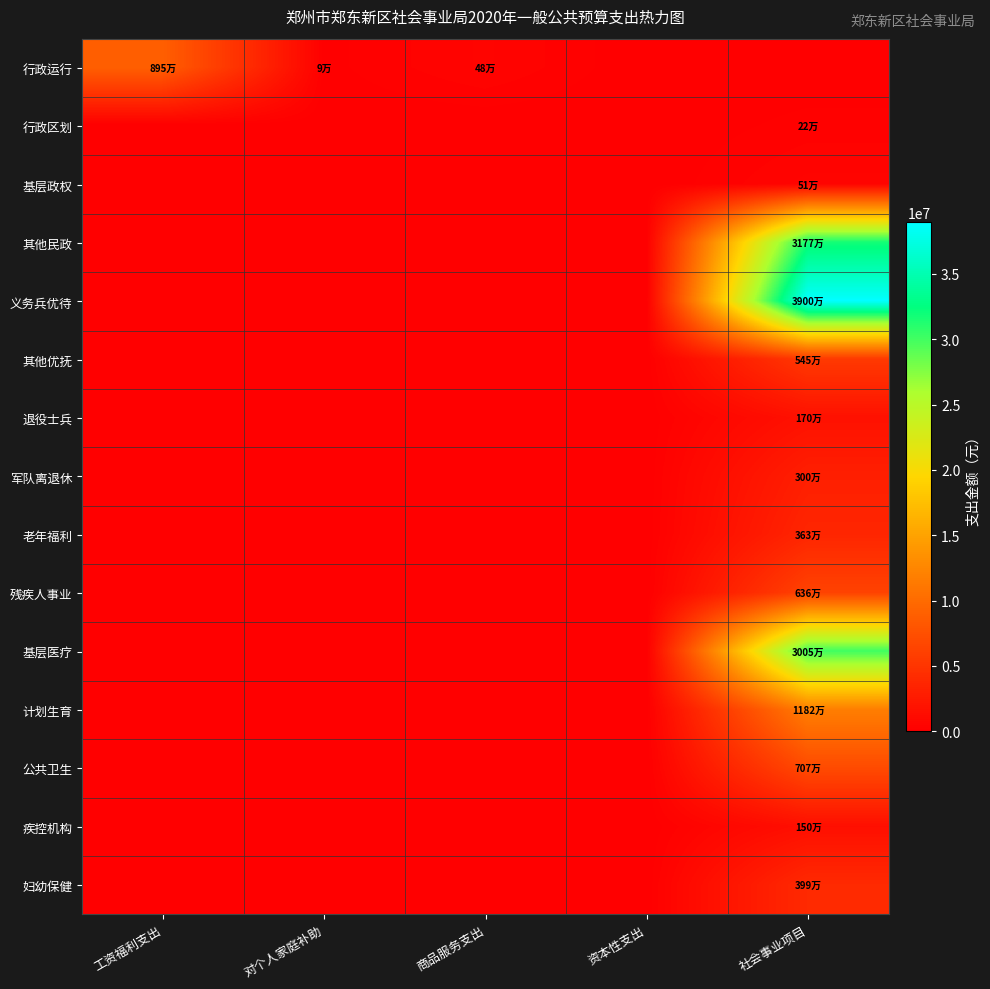

Reading left to right, extract all data points from this chart.

行政运行: 工资福利支出=8951823.6	对个人家庭补助=88026.0	商品服务支出=485000.0	资本性支出=0.0	社会事业项目=0.0
行政区划: 工资福利支出=0.0	对个人家庭补助=0.0	商品服务支出=0.0	资本性支出=0.0	社会事业项目=217800.0
基层政权: 工资福利支出=0.0	对个人家庭补助=0.0	商品服务支出=0.0	资本性支出=0.0	社会事业项目=510000.0
其他民政: 工资福利支出=0.0	对个人家庭补助=0.0	商品服务支出=0.0	资本性支出=0.0	社会事业项目=31767550.0
义务兵优待: 工资福利支出=0.0	对个人家庭补助=0.0	商品服务支出=0.0	资本性支出=0.0	社会事业项目=39000000.0
其他优抚: 工资福利支出=0.0	对个人家庭补助=0.0	商品服务支出=0.0	资本性支出=0.0	社会事业项目=5452400.0
退役士兵: 工资福利支出=0.0	对个人家庭补助=0.0	商品服务支出=0.0	资本性支出=0.0	社会事业项目=1700000.0
军队离退休: 工资福利支出=0.0	对个人家庭补助=0.0	商品服务支出=0.0	资本性支出=0.0	社会事业项目=3000000.0
老年福利: 工资福利支出=0.0	对个人家庭补助=0.0	商品服务支出=0.0	资本性支出=0.0	社会事业项目=3630000.0
残疾人事业: 工资福利支出=0.0	对个人家庭补助=0.0	商品服务支出=0.0	资本性支出=0.0	社会事业项目=6362500.0
基层医疗: 工资福利支出=0.0	对个人家庭补助=0.0	商品服务支出=0.0	资本性支出=0.0	社会事业项目=30048600.0
计划生育: 工资福利支出=0.0	对个人家庭补助=0.0	商品服务支出=0.0	资本性支出=0.0	社会事业项目=11820600.0
公共卫生: 工资福利支出=0.0	对个人家庭补助=0.0	商品服务支出=0.0	资本性支出=0.0	社会事业项目=7070000.0
疾控机构: 工资福利支出=0.0	对个人家庭补助=0.0	商品服务支出=0.0	资本性支出=0.0	社会事业项目=1498700.0
妇幼保健: 工资福利支出=0.0	对个人家庭补助=0.0	商品服务支出=0.0	资本性支出=0.0	社会事业项目=3992000.0